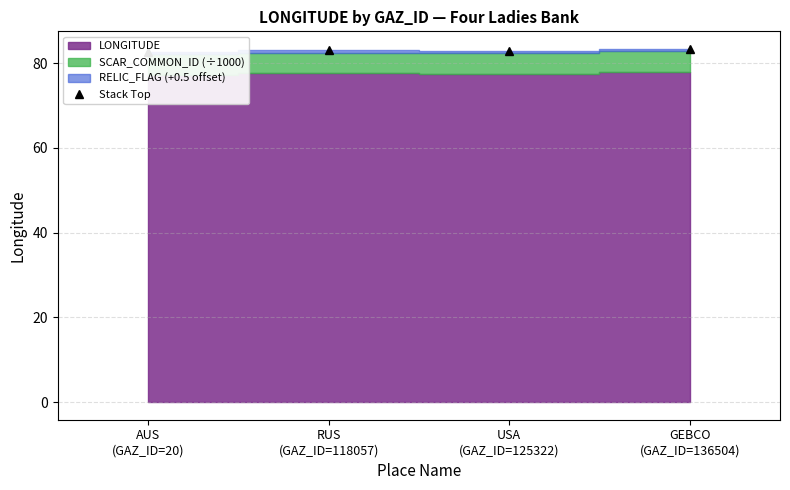

At which label is the value closest to 82?

AUS
(GAZ_ID=20)